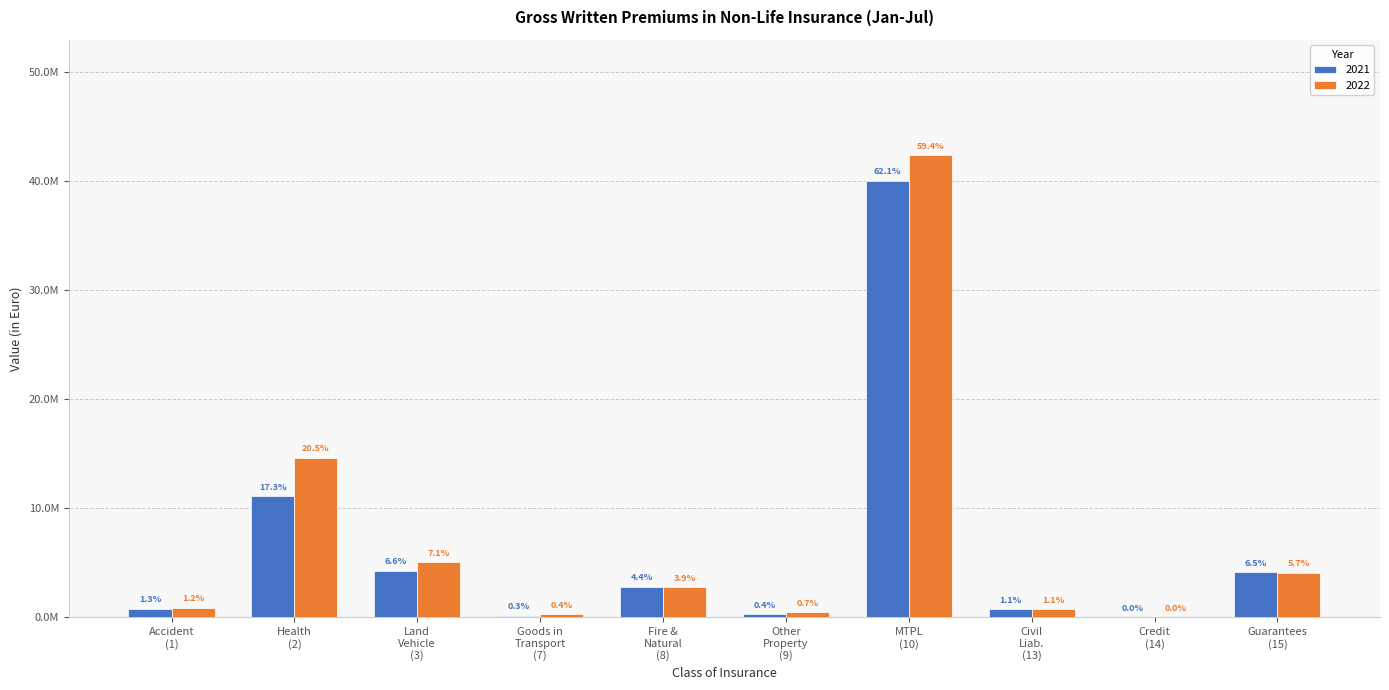

At how many categories does at least one series exceed 20996227?

1